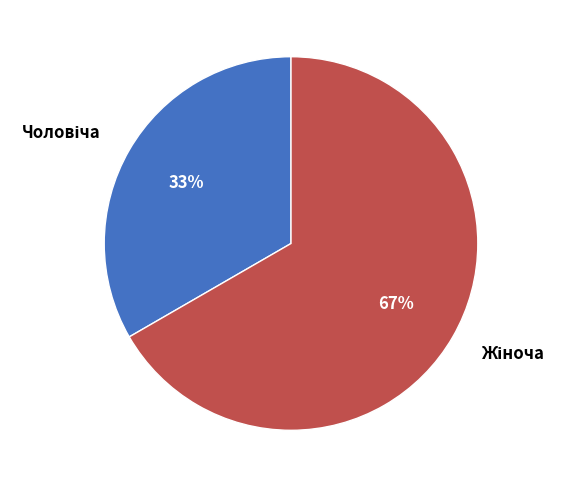

Does any single category account for the majority?

Yes